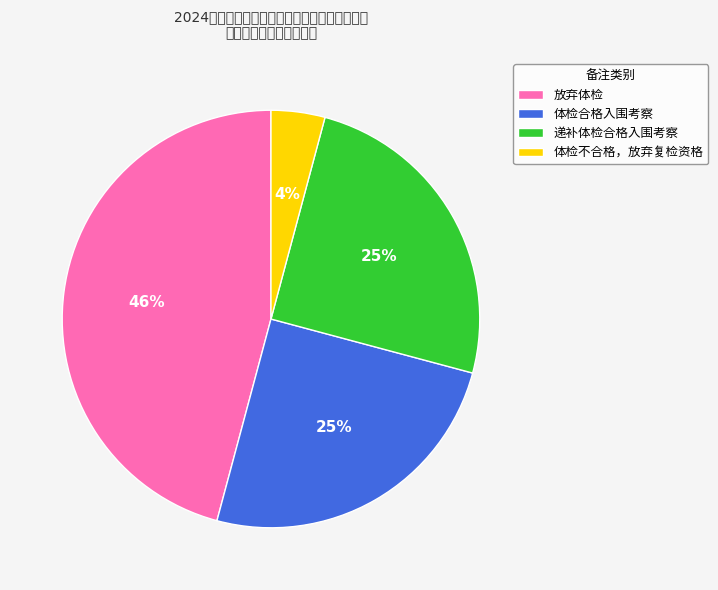

Count the number of slices in the pie.

4